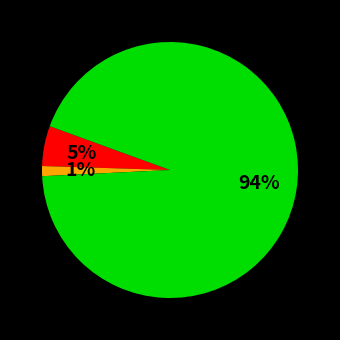

To the nearest percent, what is the average slice percentage?

33%